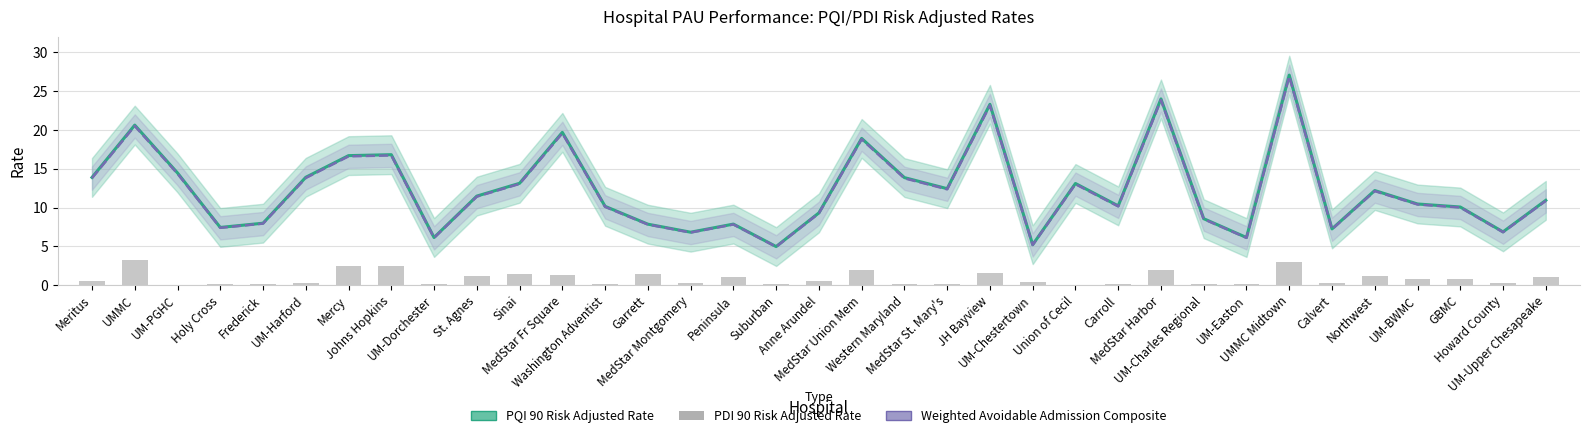

Reading left to right, transcribe all the data shown in this chart.

PQI 90 Risk Adjusted Rate: Meritus=13.9	UMMC=20.6	UM-PGHC=14.5	Holy Cross=7.4	Frederick=8.0	UM-Harford=13.9	Mercy=16.7	Johns Hopkins=16.8	UM-Dorchester=6.1	St. Agnes=11.5	Sinai=13.1	MedStar Fr Square=19.7	Washington Adventist=10.2	Garrett=7.9	MedStar Montgomery=6.8	Peninsula=7.9	Suburban=5.0	Anne Arundel=9.3	MedStar Union Mem=18.9	Western Maryland=13.9	MedStar St. Mary's=12.4	JH Bayview=23.3	UM-Chestertown=5.2	Union of Cecil=13.1	Carroll=10.2	MedStar Harbor=24.0	UM-Charles Regional=8.6	UM-Easton=6.1	UMMC Midtown=27.1	Calvert=7.2	Northwest=12.2	UM-BWMC=10.5	GBMC=10.1	Howard County=6.9	UM-Upper Chesapeake=10.9
Weighted Avoidable Admission Composite: Meritus=13.8	UMMC=20.5	UM-PGHC=14.4	Holy Cross=7.4	Frederick=7.9	UM-Harford=13.8	Mercy=16.6	Johns Hopkins=16.7	UM-Dorchester=6.1	St. Agnes=11.4	Sinai=13.0	MedStar Fr Square=19.6	Washington Adventist=10.1	Garrett=7.8	MedStar Montgomery=6.8	Peninsula=7.8	Suburban=4.9	Anne Arundel=9.3	MedStar Union Mem=18.8	Western Maryland=13.8	MedStar St. Mary's=12.4	JH Bayview=23.2	UM-Chestertown=5.2	Union of Cecil=13.0	Carroll=10.1	MedStar Harbor=23.9	UM-Charles Regional=8.5	UM-Easton=6.1	UMMC Midtown=26.9	Calvert=7.2	Northwest=12.1	UM-BWMC=10.4	GBMC=10.0	Howard County=6.8	UM-Upper Chesapeake=10.9
PDI 90 Risk Adjusted Rate: Meritus=0.6	UMMC=3.2	UM-PGHC=0.1	Holy Cross=0.2	Frederick=0.2	UM-Harford=0.3	Mercy=2.5	Johns Hopkins=2.5	UM-Dorchester=0.2	St. Agnes=1.2	Sinai=1.5	MedStar Fr Square=1.3	Washington Adventist=0.1	Garrett=1.5	MedStar Montgomery=0.3	Peninsula=1.1	Suburban=0.1	Anne Arundel=0.6	MedStar Union Mem=1.9	Western Maryland=0.1	MedStar St. Mary's=0.2	JH Bayview=1.6	UM-Chestertown=0.4	Union of Cecil=0.0	Carroll=0.2	MedStar Harbor=1.9	UM-Charles Regional=0.1	UM-Easton=0.2	UMMC Midtown=2.9	Calvert=0.3	Northwest=1.2	UM-BWMC=0.8	GBMC=0.8	Howard County=0.3	UM-Upper Chesapeake=1.0